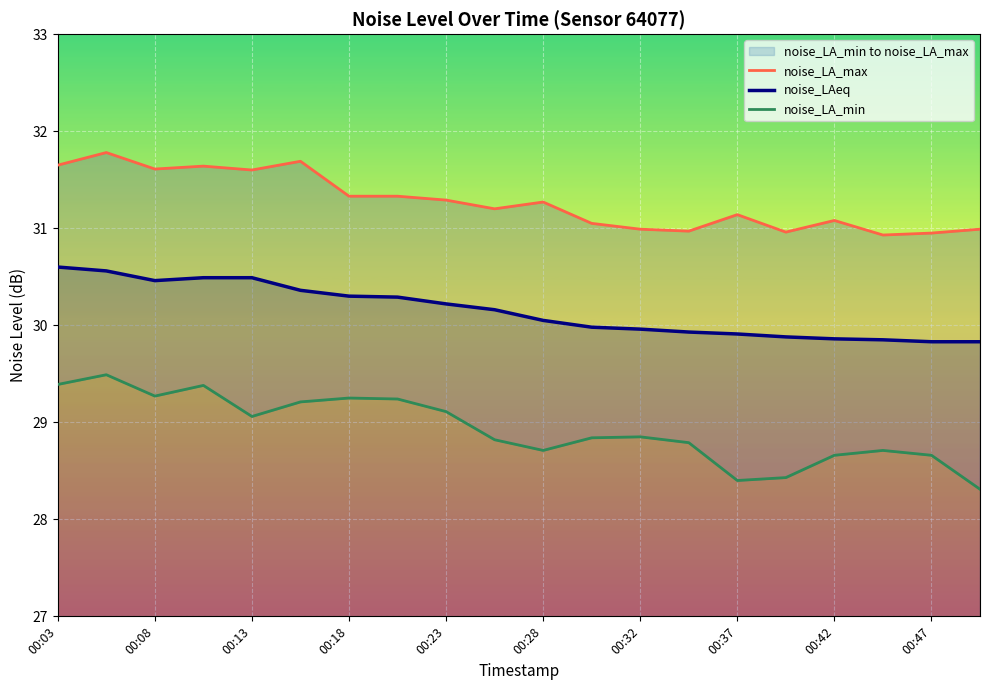

True or false: noise_LAeq and noise_LA_max intersect in this chart.

False